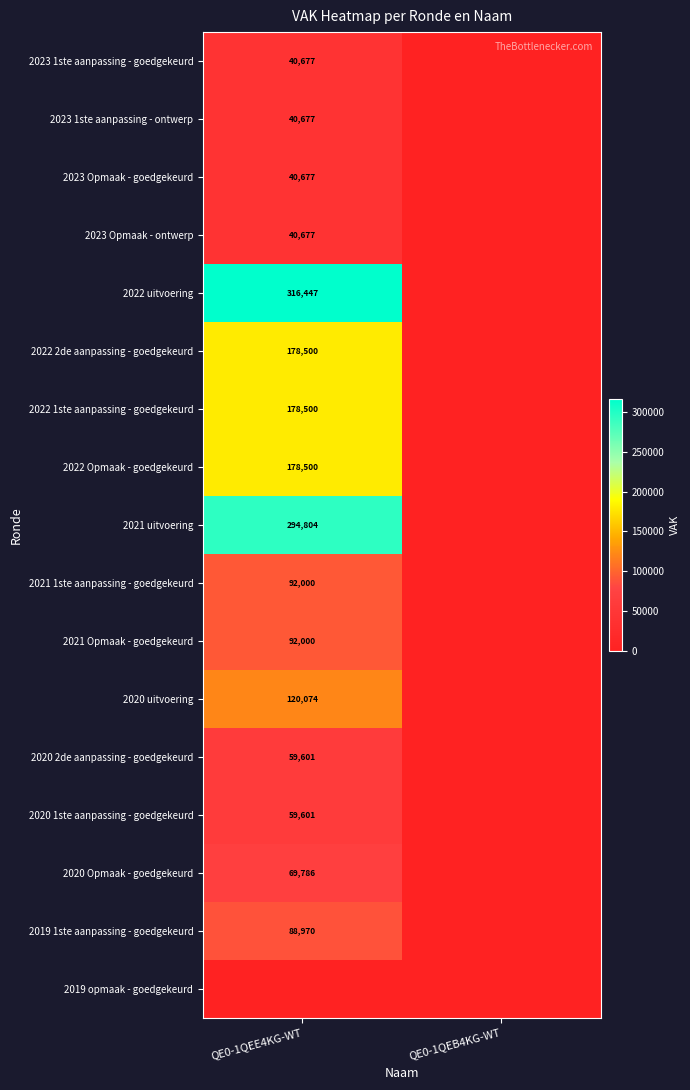

True or false: 2023 1ste aanpassing - ontwerp has a value of 57752 at QE0-1QEE4KG-WT.

False